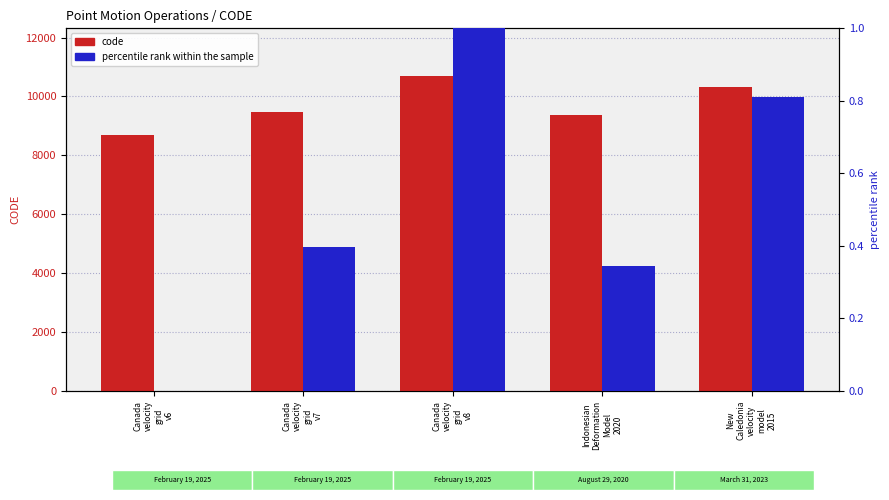

What position from the left is Indonesian
Deformation
Model
2020?

4